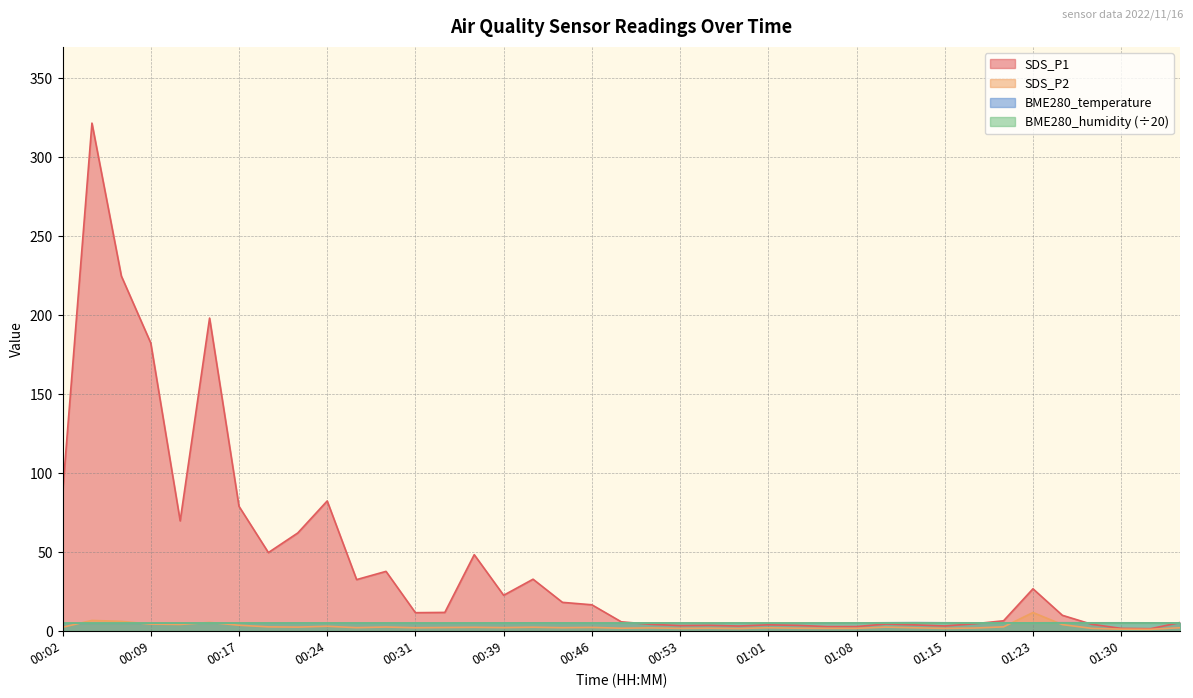

What is the total value across all series at 01:35?

13.0